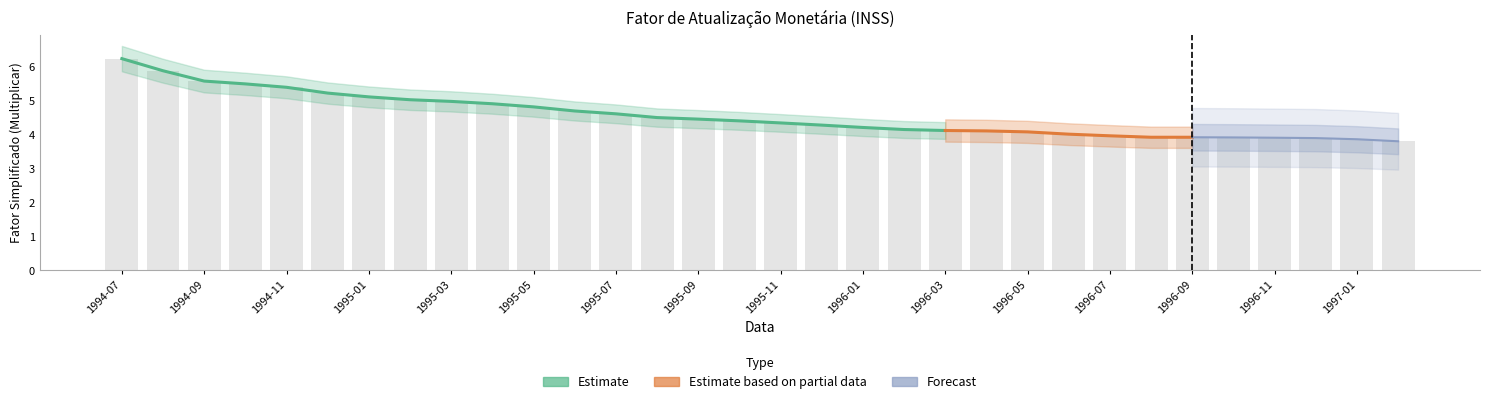

List the labels in order of value, largest first.

1994-07, 1994-08, 1994-09, 1994-10, 1994-11, 1994-12, 1995-01, 1995-02, 1995-03, 1995-04, 1995-05, 1995-06, 1995-07, 1995-08, 1995-09, 1995-10, 1995-11, 1995-12, 1996-01, 1996-02, 1996-03, 1996-04, 1996-05, 1996-06, 1996-07, 1996-08, 1996-09, 1996-10, 1996-11, 1996-12, 1997-01, 1997-02